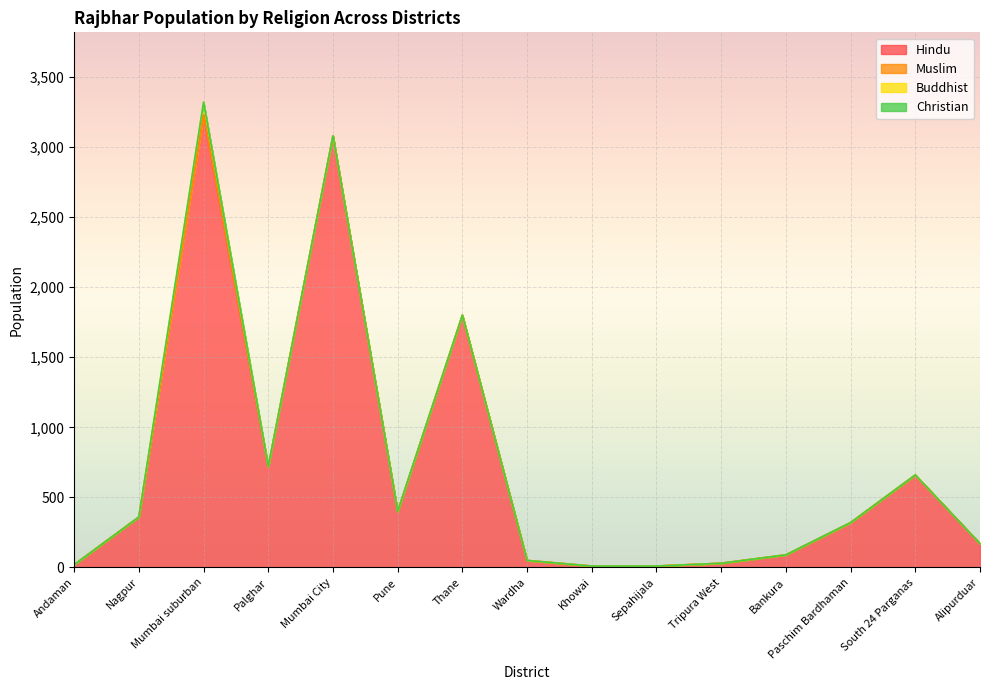

Count the number of categories in the chart.

15